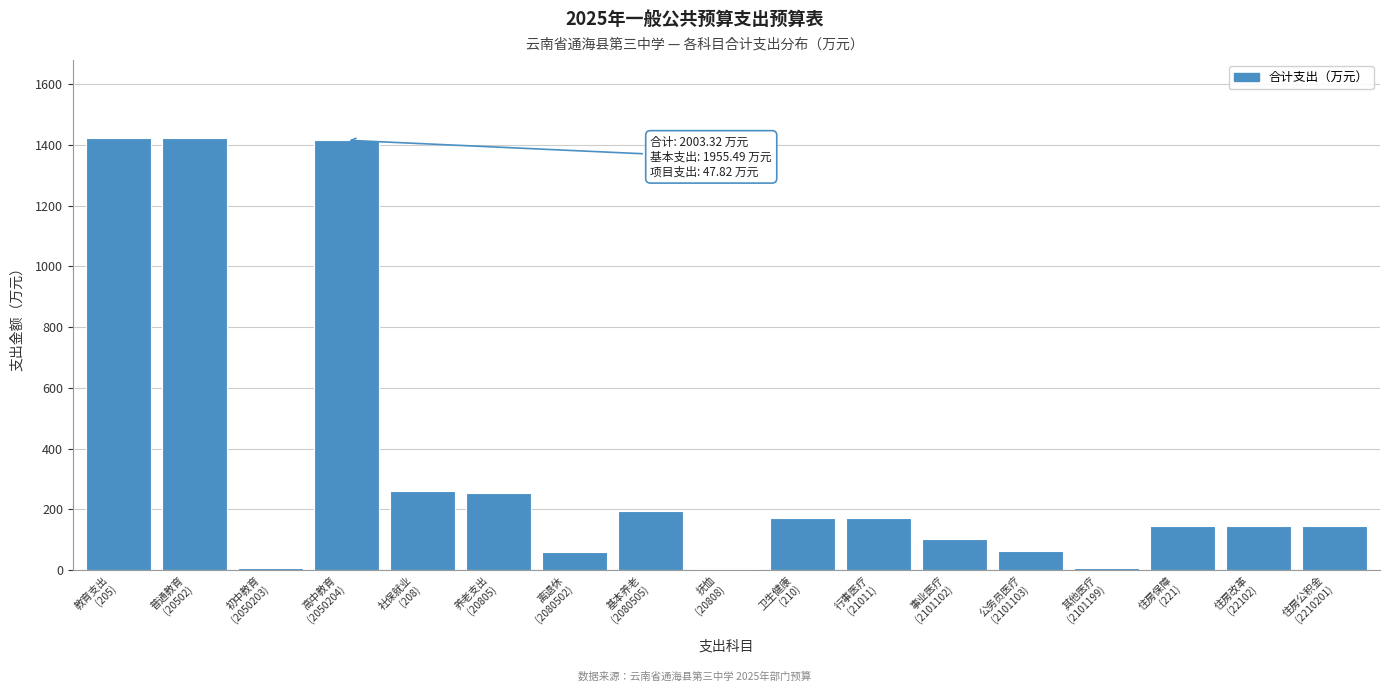

What is the maximum value shown in the chart?

1423.6